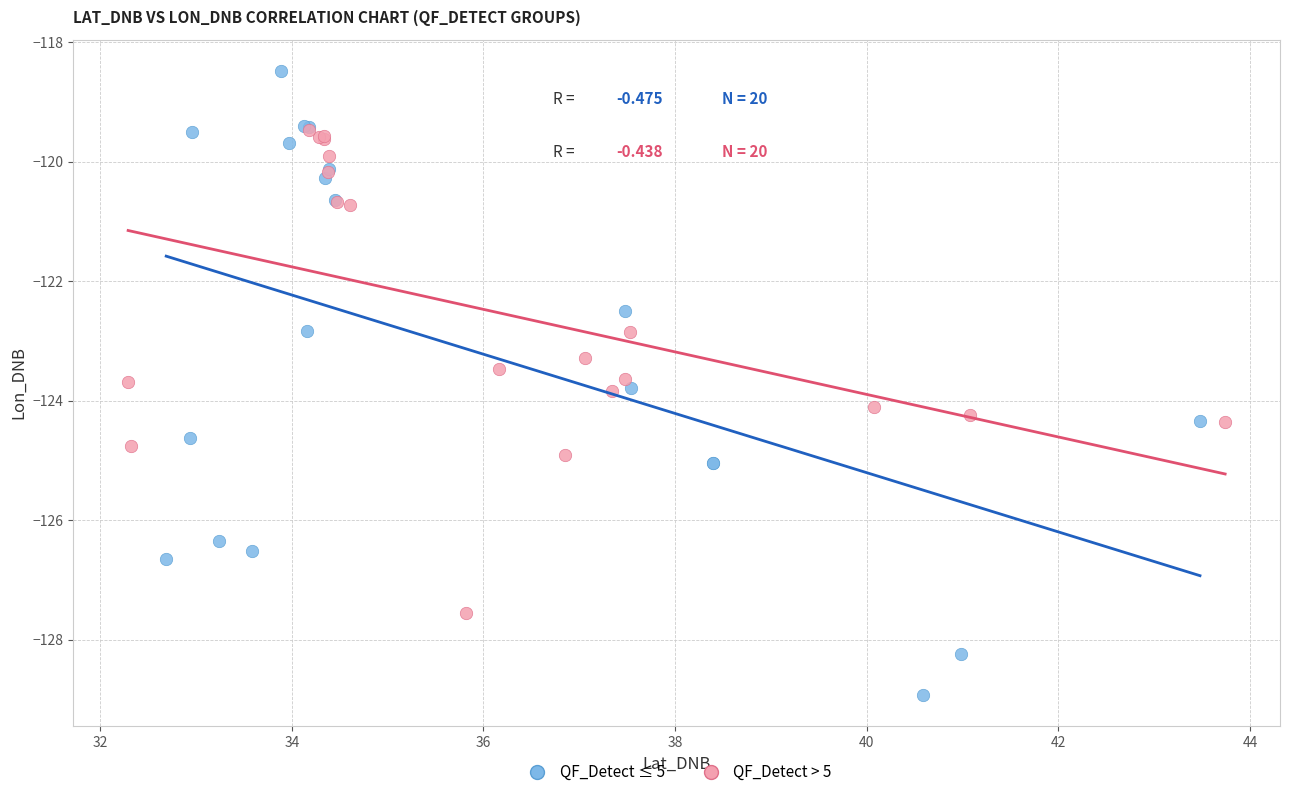

Which series reaches the maximum Y coordinate?

QF_Detect ≤ 5